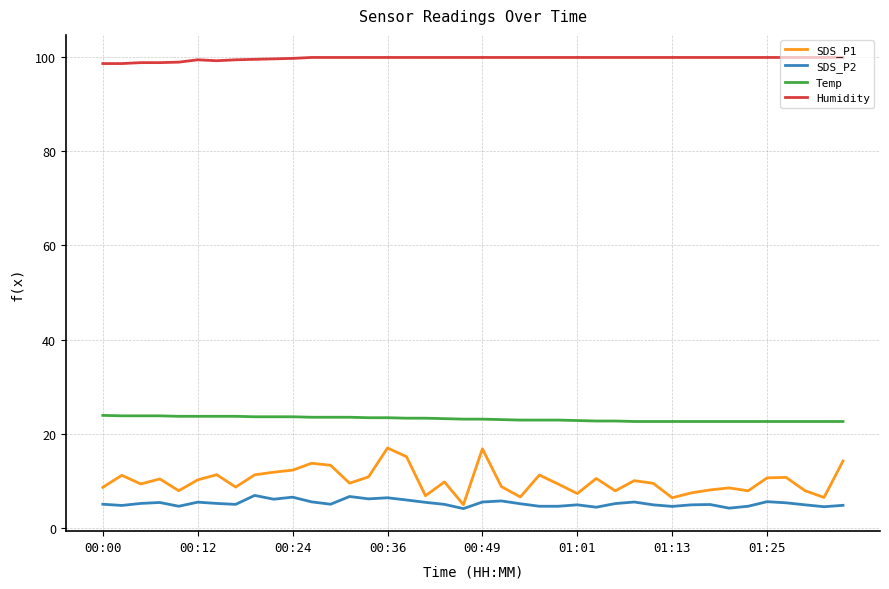

Does the chart have visible grid lines?

Yes